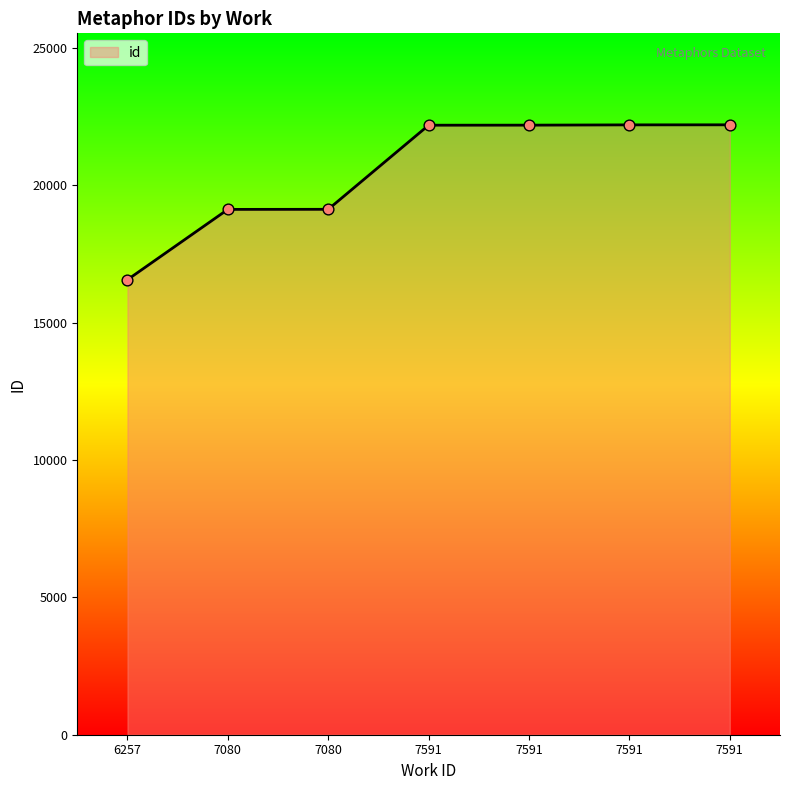

How many lines are shown in the chart?

1